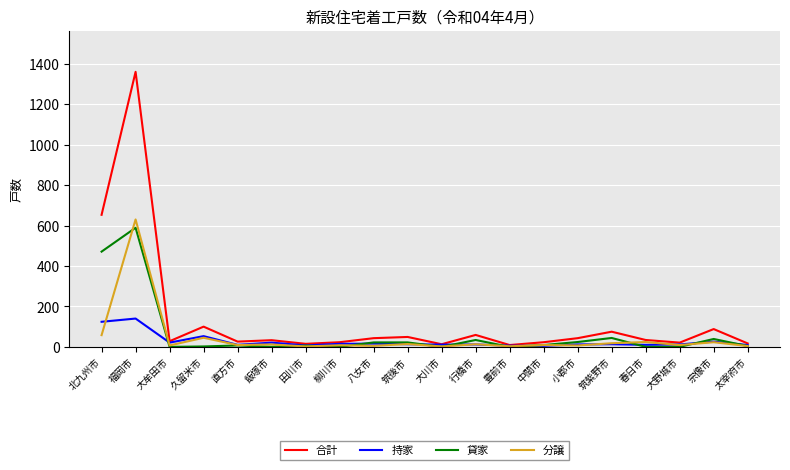

What is the maximum value shown in the chart?

1360